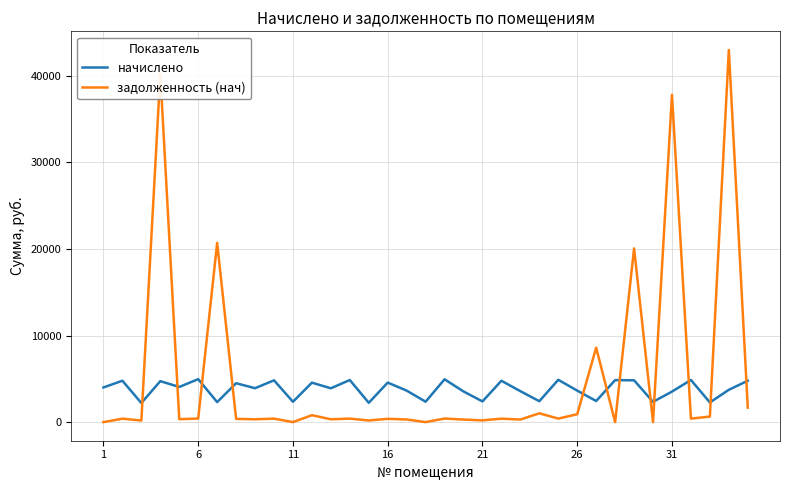

What is the maximum value shown in the chart?

42985.7